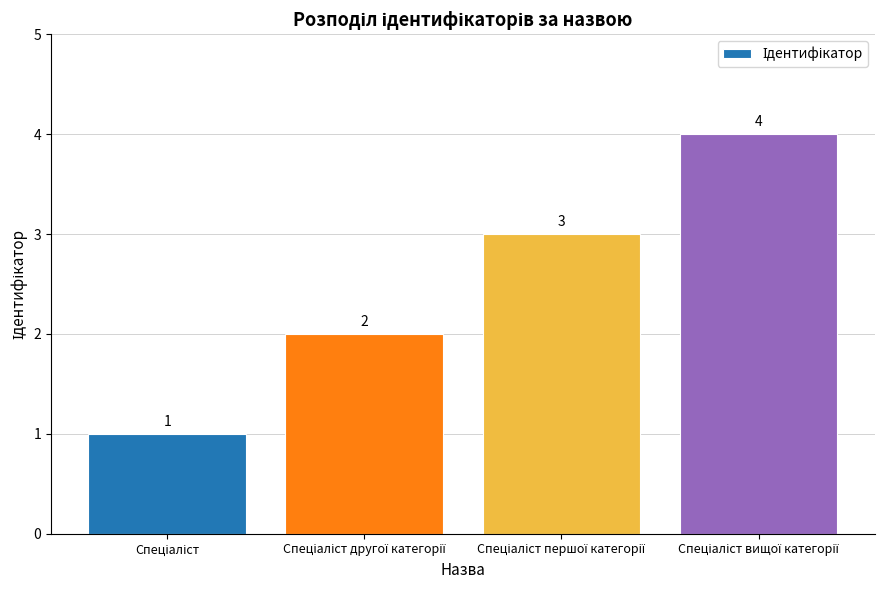

What is the minimum value shown in the chart?

1